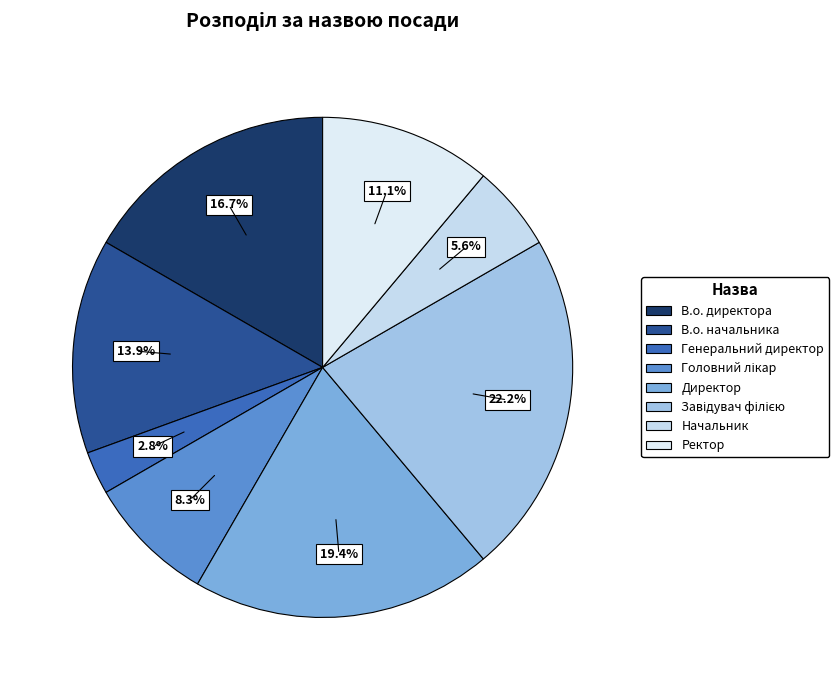

Is it true that В.о. начальника is 1% of the pie?

False